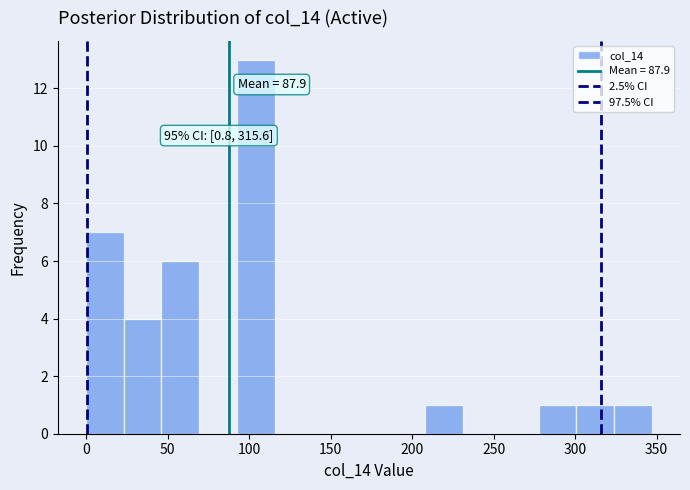

Which range on the x-axis has the tallest bar?

95 to 115